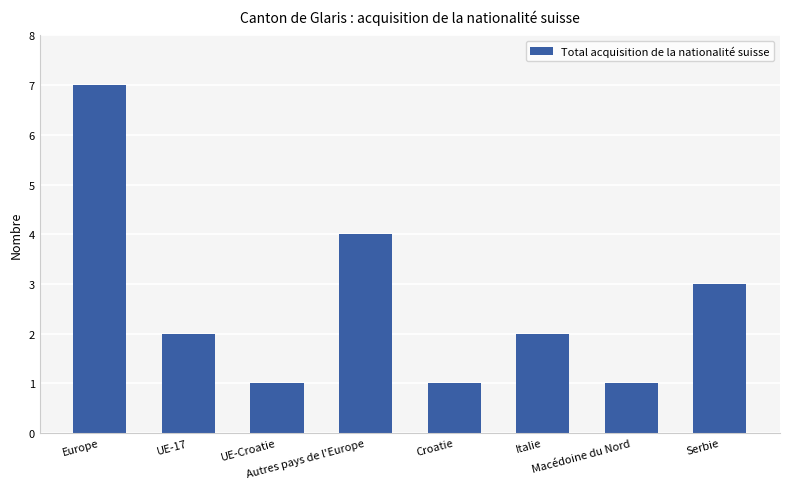

What is the value of the 5th bar from the left?

1